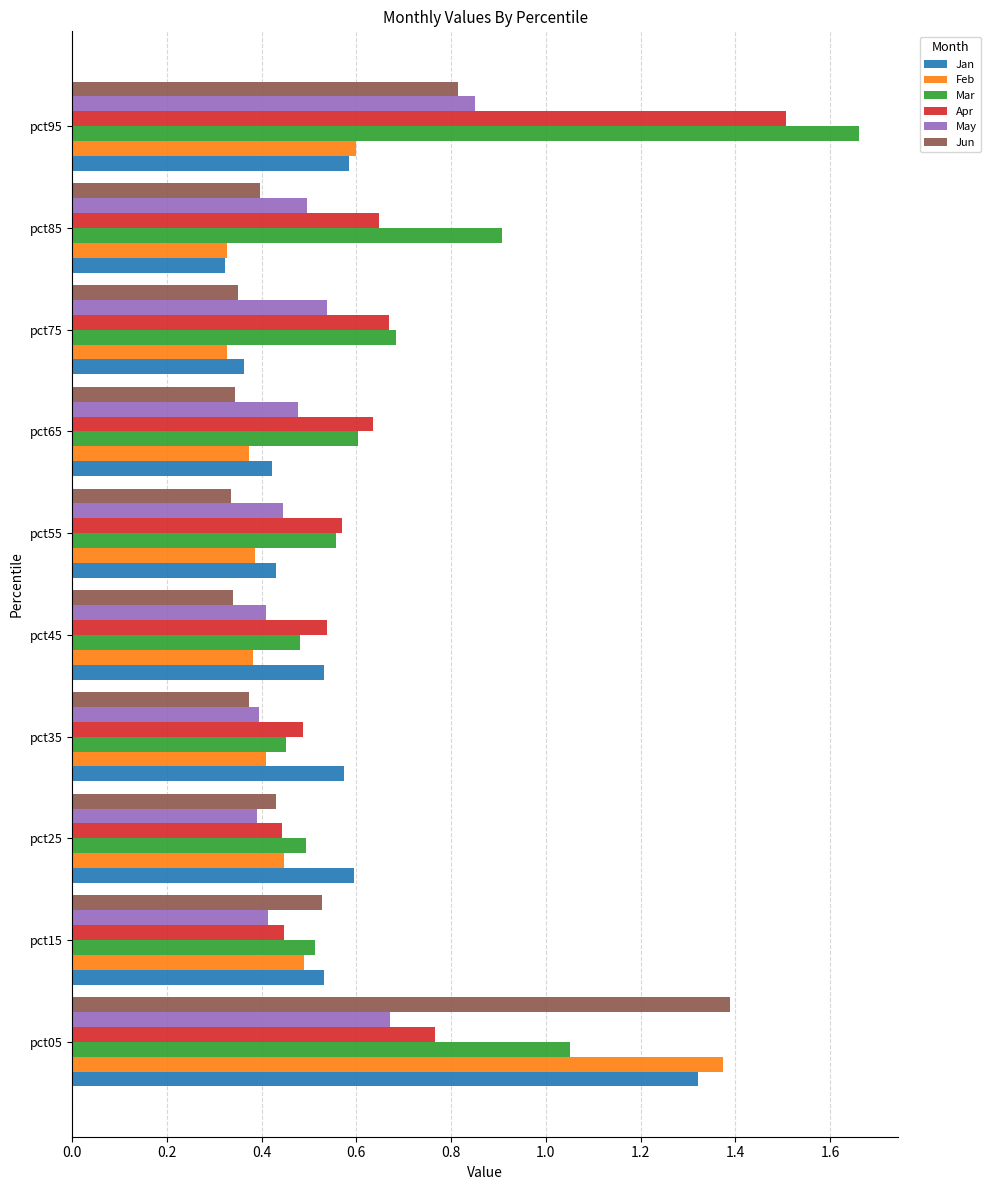

The Mar series shows 1.5 at pct85. True or false?

False